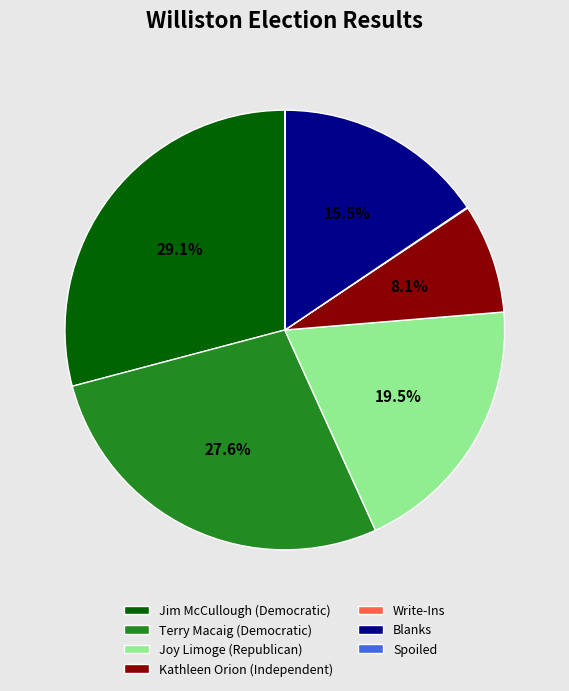

What percentage is NOT represented by Jim McCullough (Democratic)?

70.9%